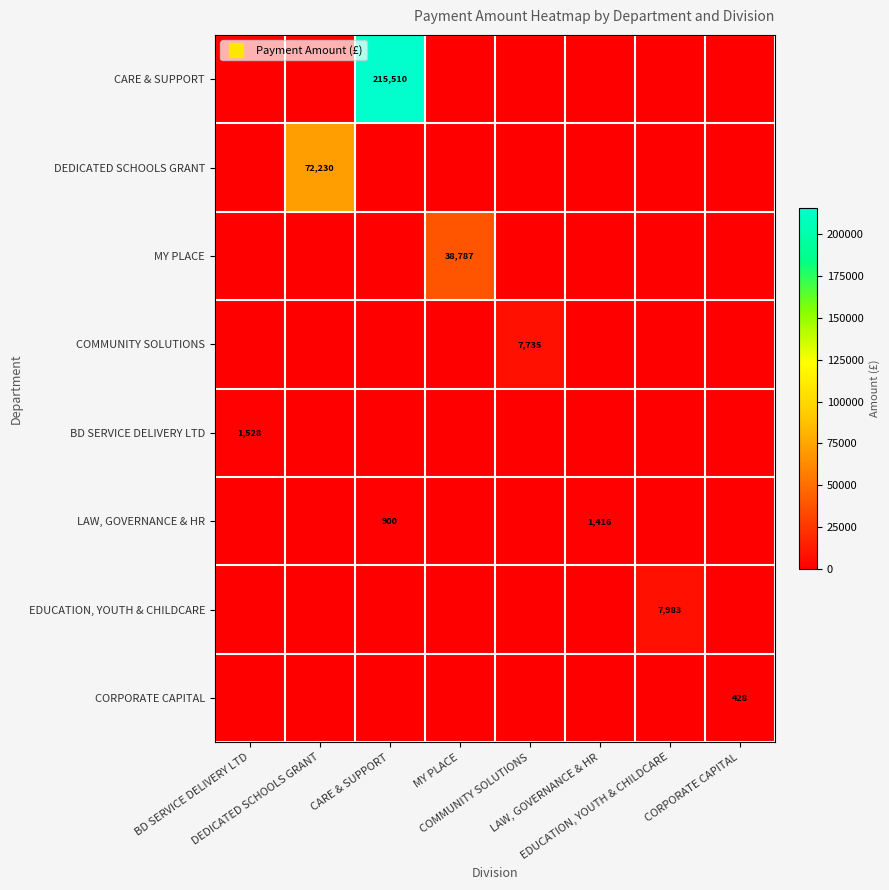

What is the total value across all series at LAW, GOVERNANCE & HR?

1416.2